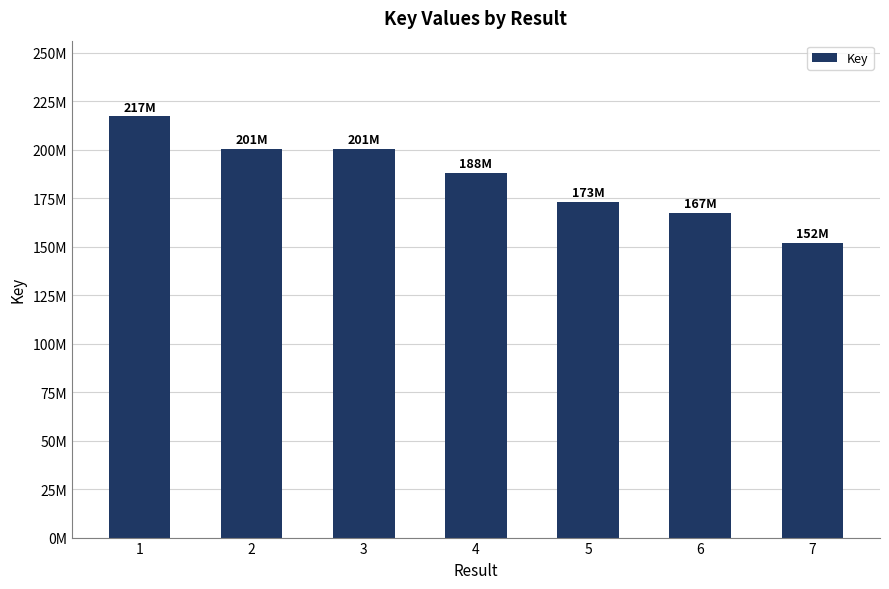

True or false: the data shows 151787251 at 7.

True